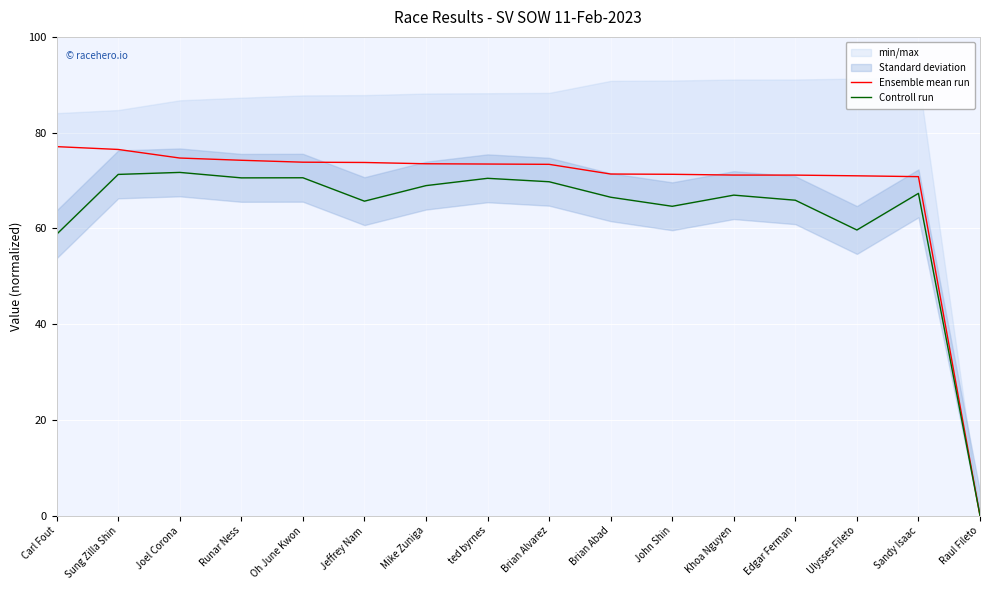

What is the value of the Controll run point at the 9th from the left?

69.7